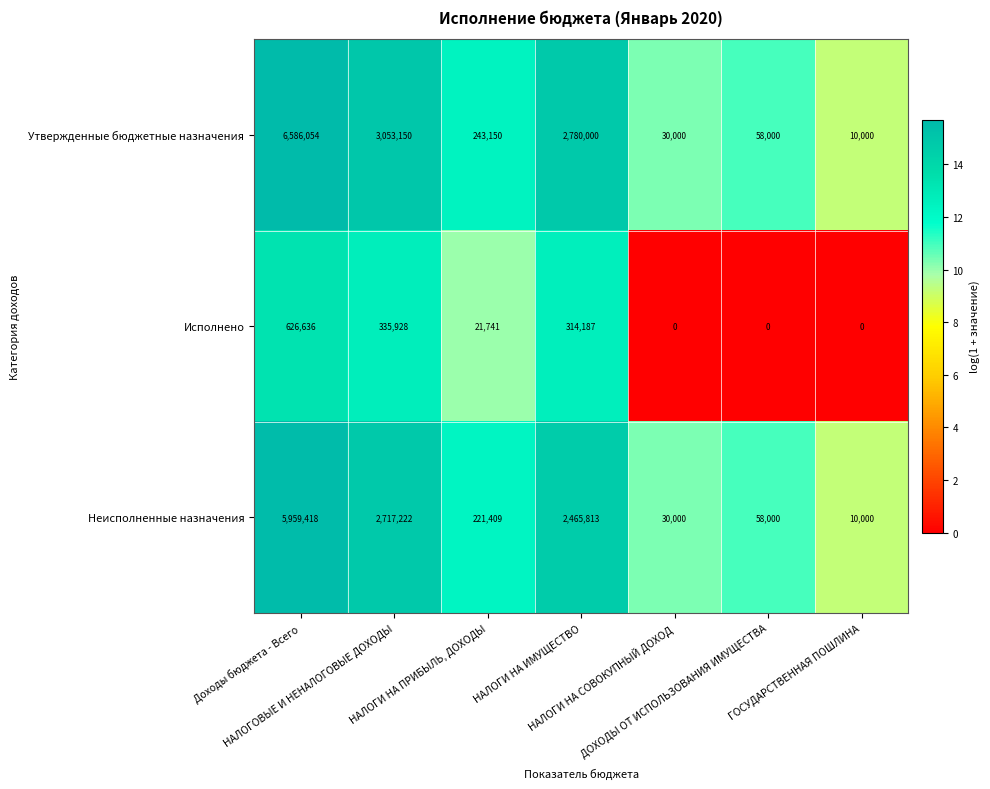

What is the greatest value displayed?

6586054